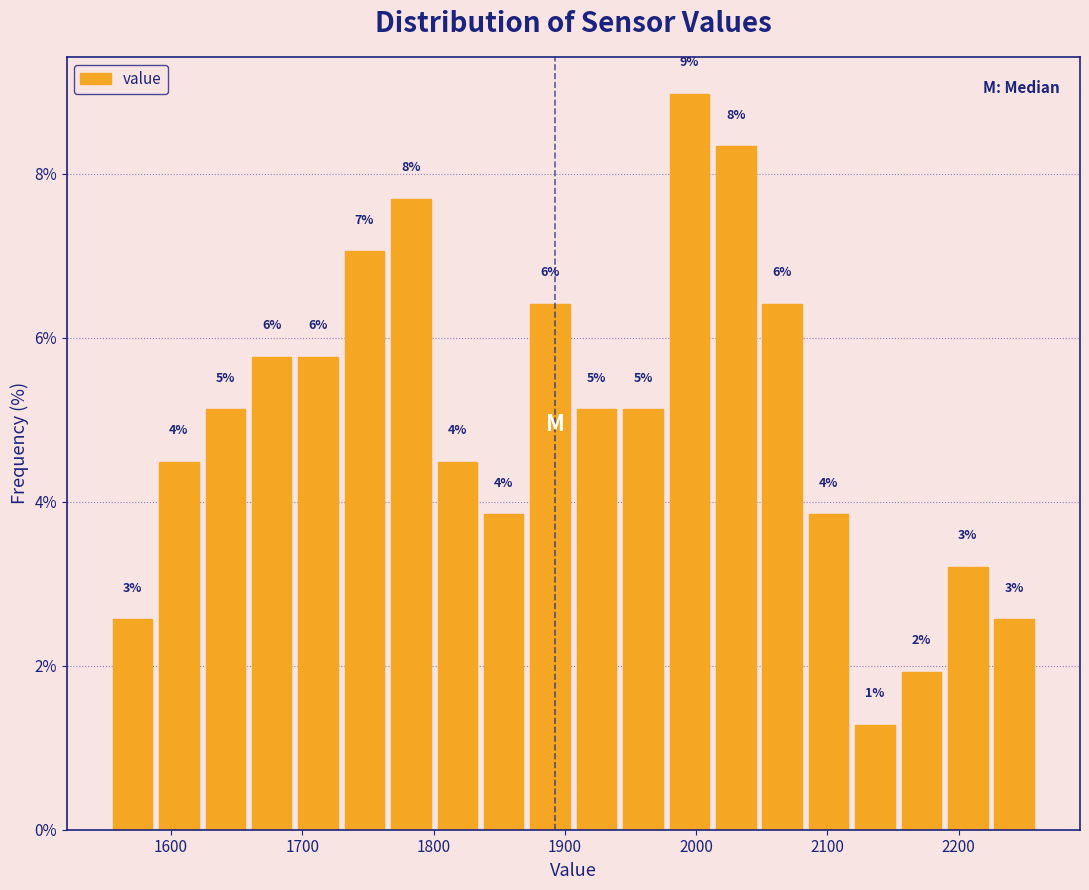

Read against the x-axis, roughly where is the centre of the tallest bar?

1990